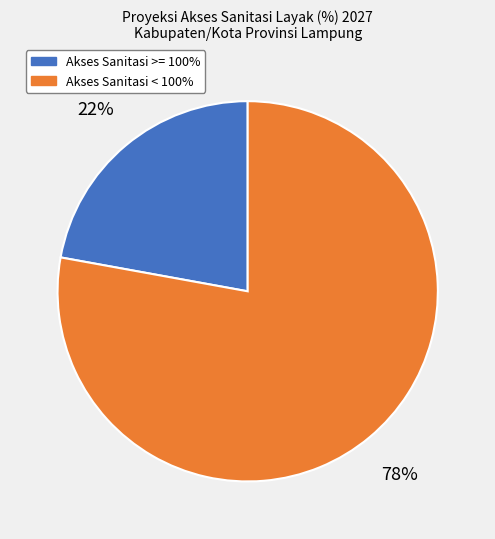

To the nearest percent, what is the average slice percentage?

50%